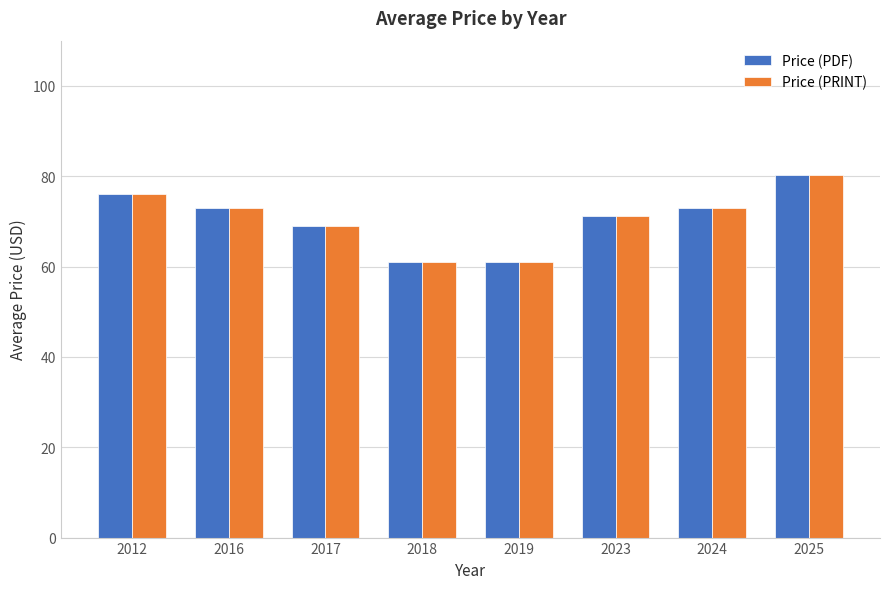

True or false: Price (PDF) has a value of 99.3 at 2017.

False